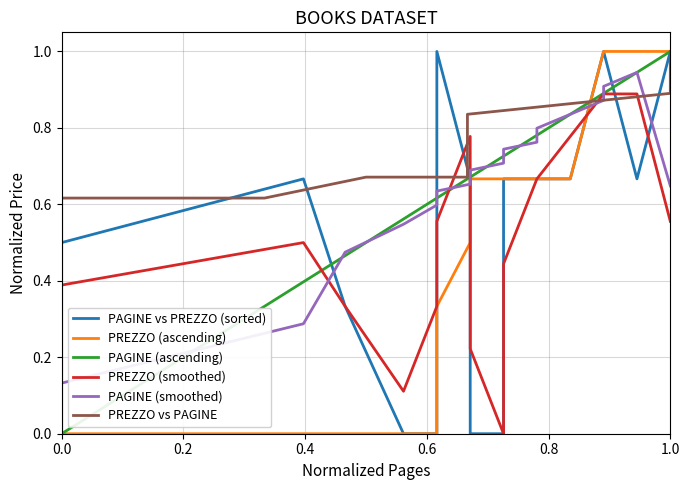

How many distinct data groups are displayed?

6